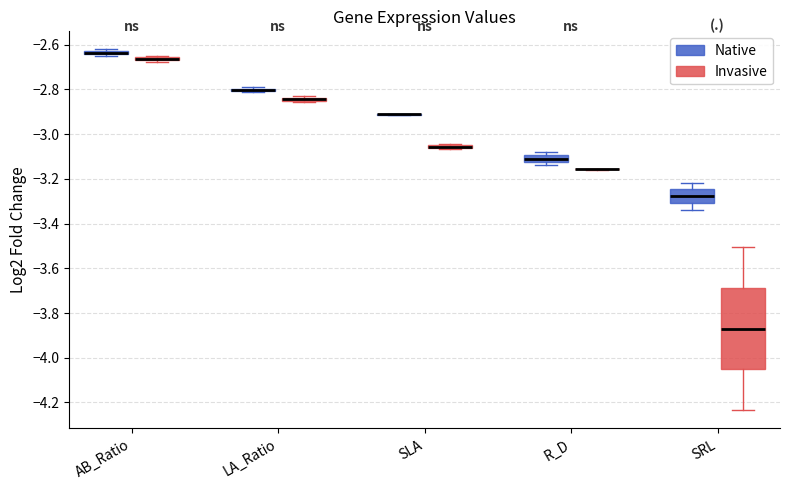

Where is the upper edge of the box for LA_Ratio (Invasive) on the y-axis? The values are not printed on the chart, so give them approximately, as read against the axis.

-2.84